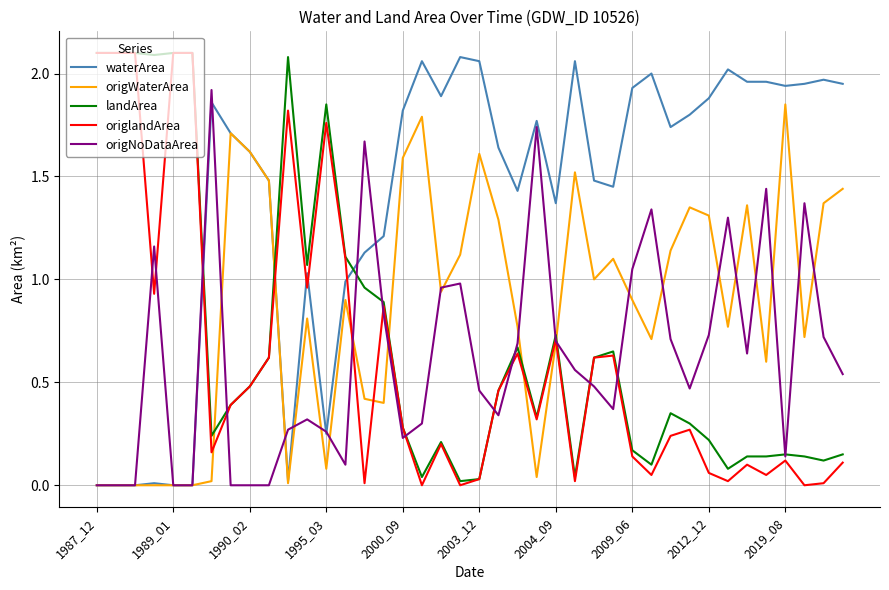

True or false: origlandArea and origWaterArea intersect in this chart.

True